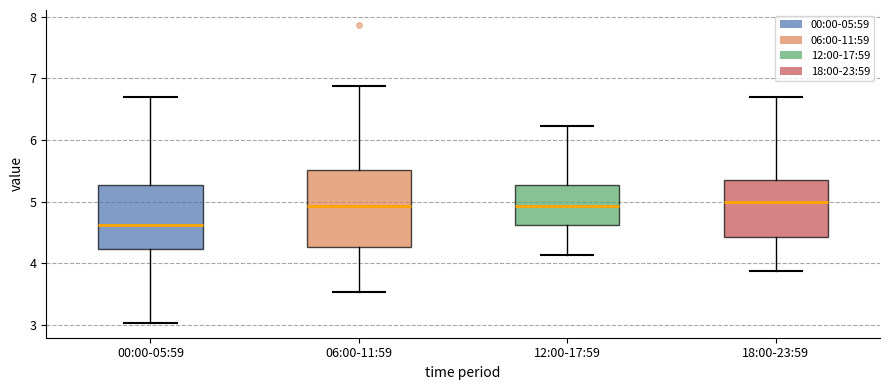

Reading left to right, transcribe this box plot: for each box, give where its median line is, the range the box spans, and where its two whiskers end, as read against the y-axis. The values are not printed on the chart, so give them approximately, as read against the axis.

00:00-05:59: median 4.6, box 4.2 to 5.3, whiskers 3.0 to 6.7
06:00-11:59: median 4.9, box 4.3 to 5.5, whiskers 3.5 to 6.9
12:00-17:59: median 4.9, box 4.6 to 5.3, whiskers 4.1 to 6.2
18:00-23:59: median 5.0, box 4.4 to 5.4, whiskers 3.9 to 6.7